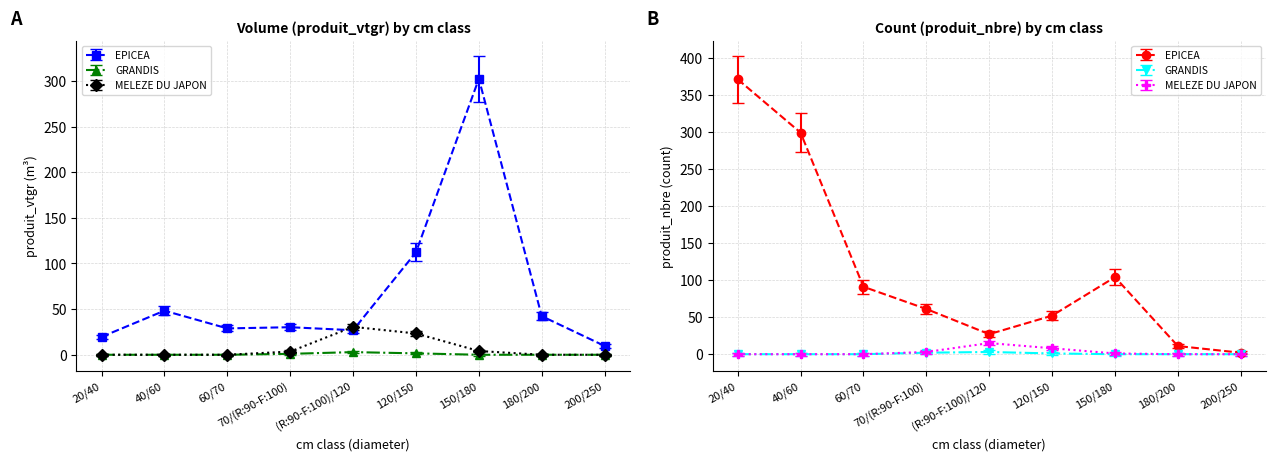

At which label is GRANDIS closest to 1?

70/(R:90-F:100)